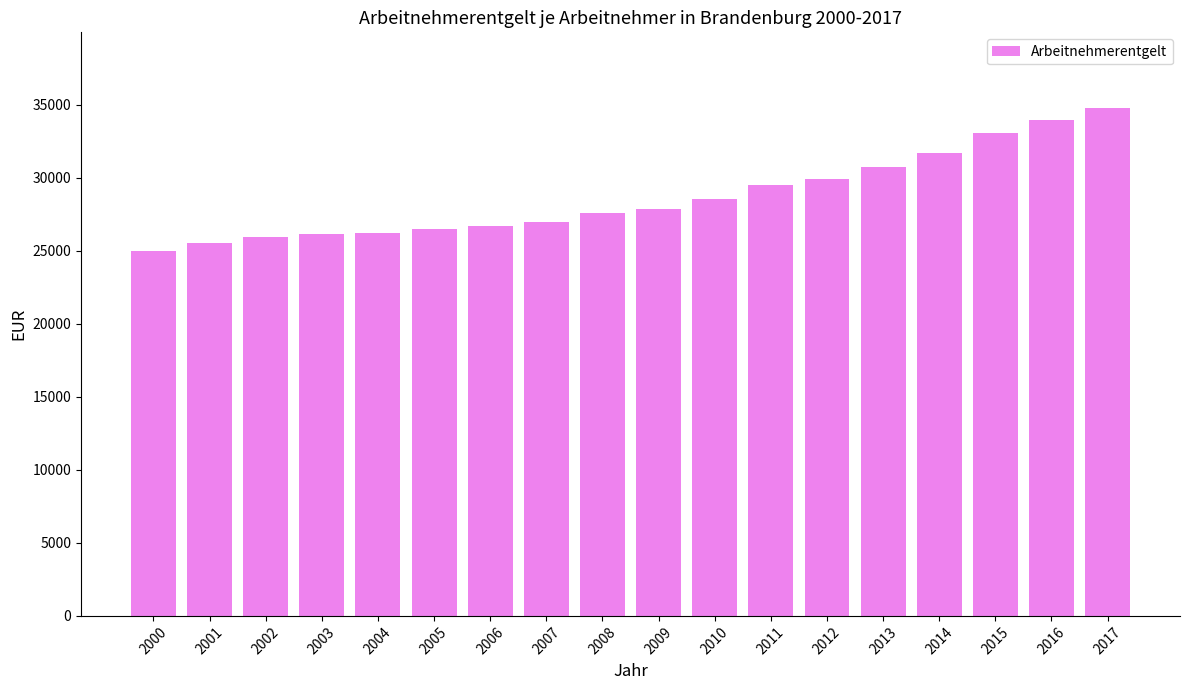

How many values are below 27851?

9